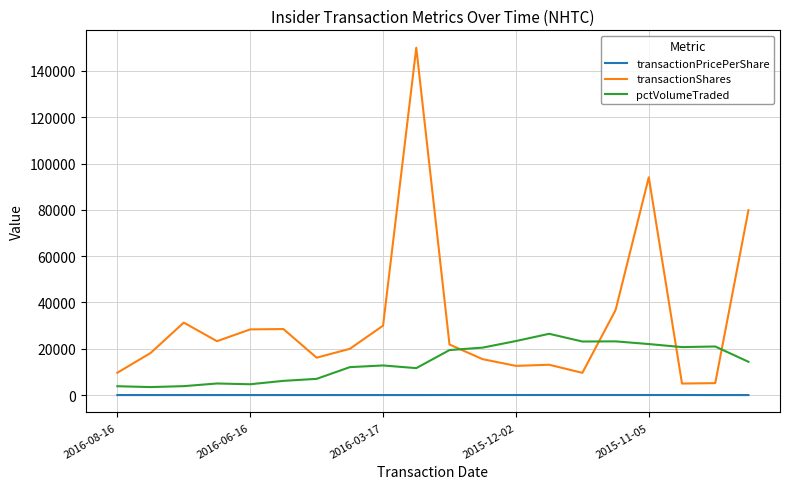

Which series has the largest total across all categories?

transactionShares